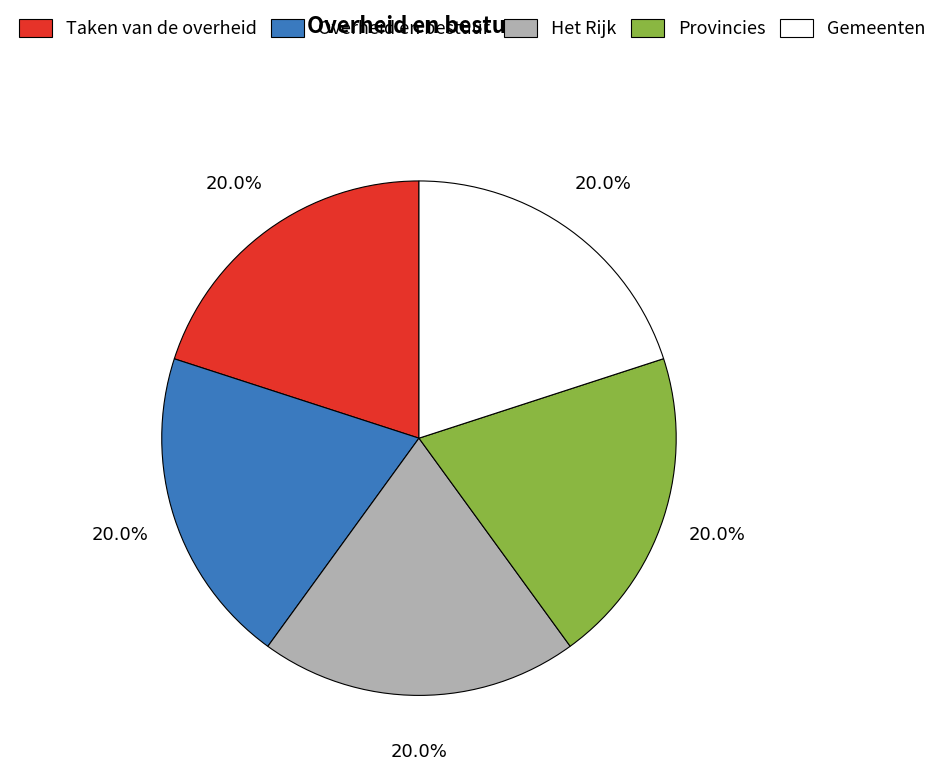

Count the number of slices in the pie.

5